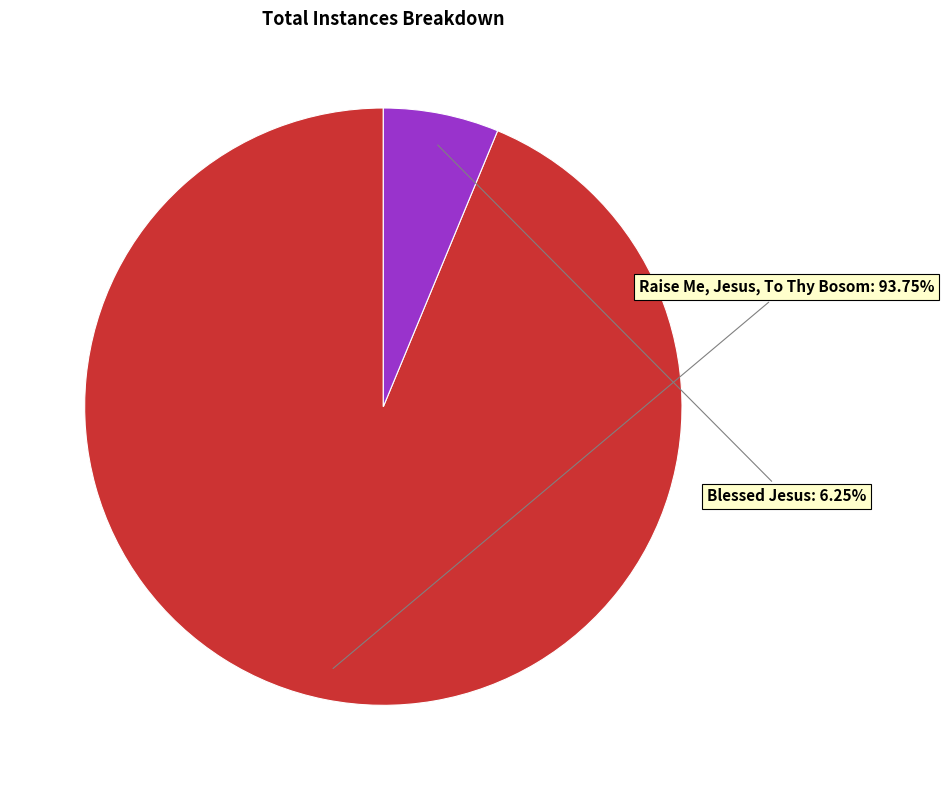

Is there any slice that represents more than half of the pie?

Yes